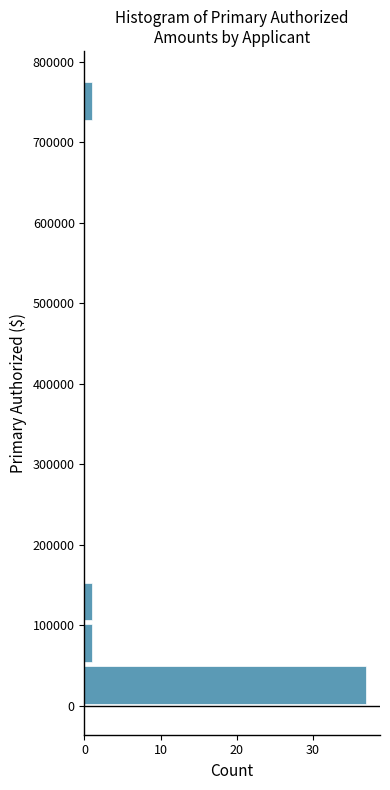

Reading bottom to top, list every bar in this chart as the range it spans on the y-axis followed by its length. Neither the bar edges nor the lengths are printed on the chart, so give them approximately, as read against the axes.

0 to 50000: 37
50000 to 100000: 1
100000 to 160000: 1
160000 to 210000: 0
210000 to 260000: 0
260000 to 310000: 0
310000 to 360000: 0
360000 to 410000: 0
410000 to 470000: 0
470000 to 520000: 0
520000 to 570000: 0
570000 to 620000: 0
620000 to 670000: 0
670000 to 730000: 0
730000 to 780000: 1